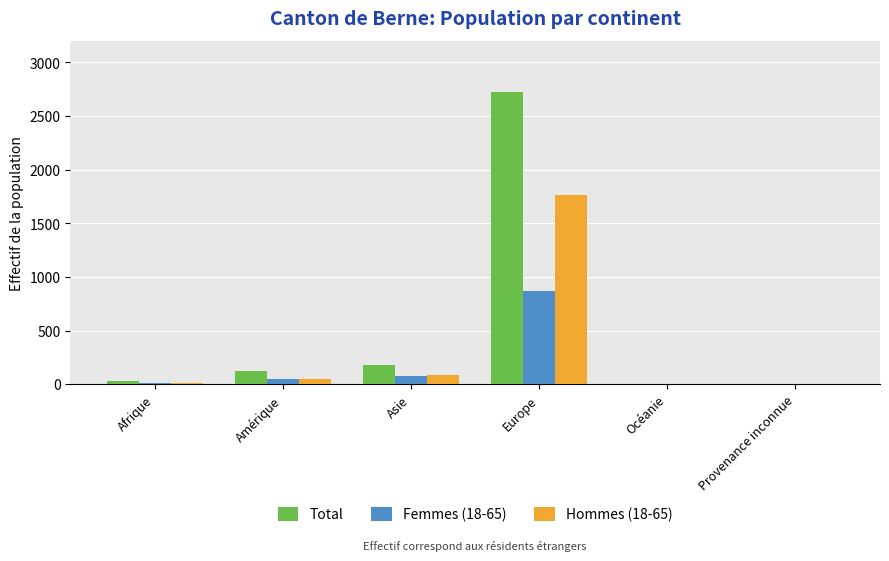

Where is Hommes (18-65) nearest to the value 884?

Asie